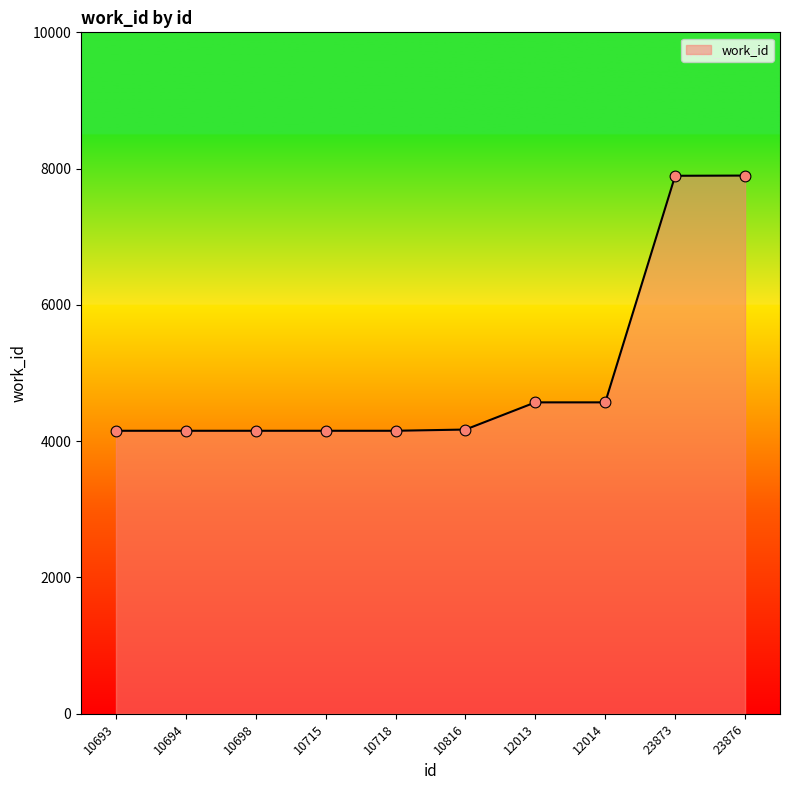

What is the change in value from 10694 to 12014?

+417